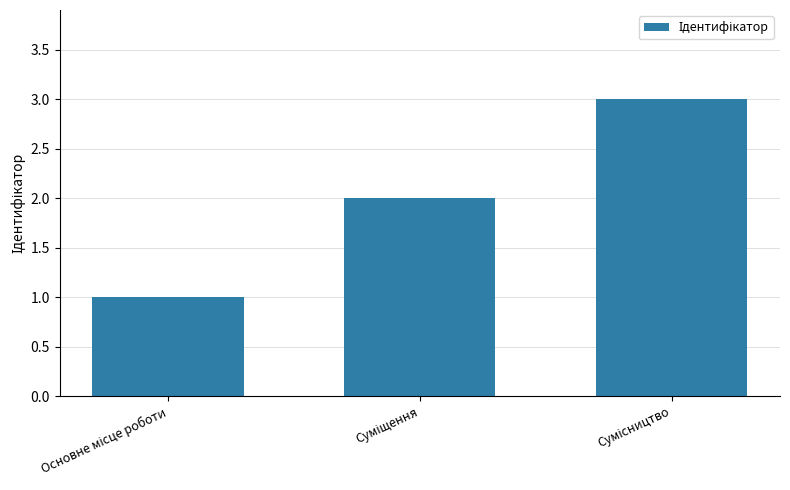

What is the sum of all values?

6